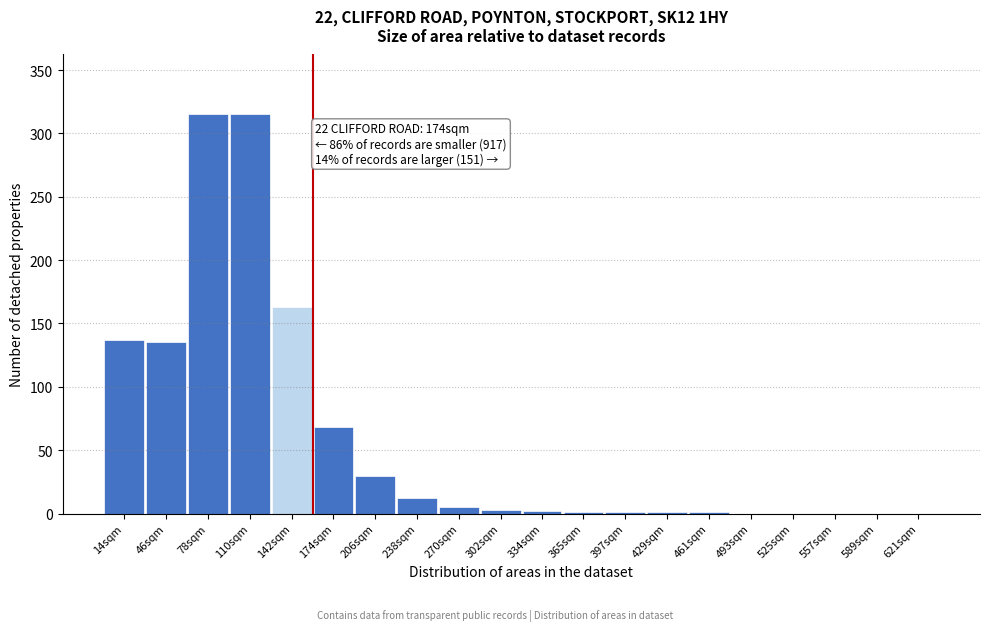

At which label is the value closest to 157?

142sqm